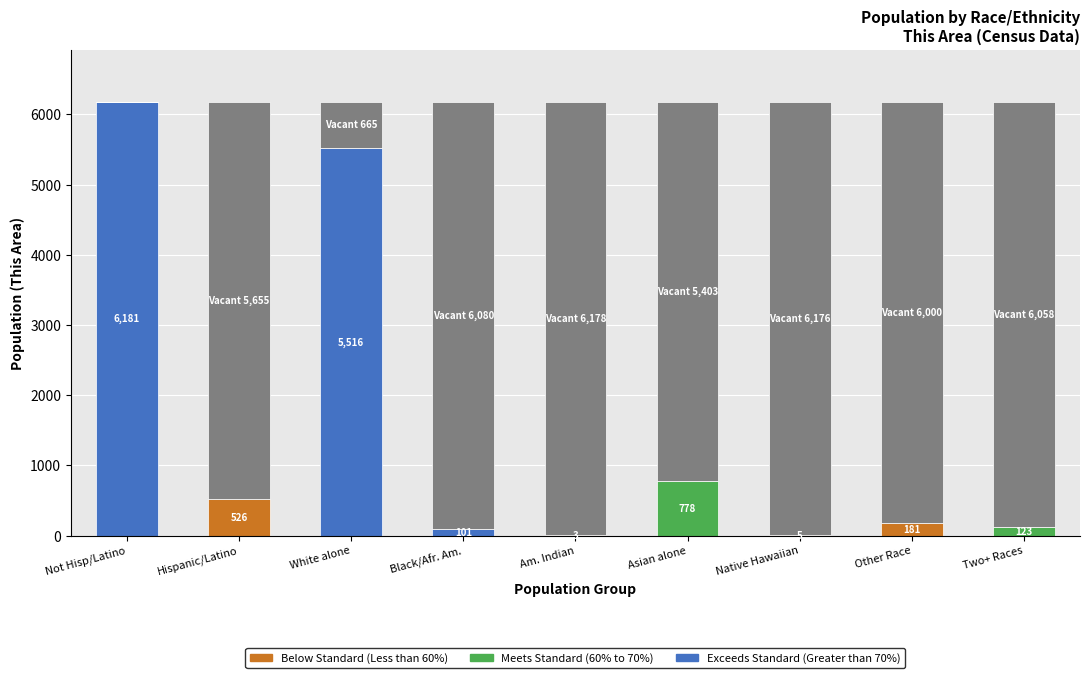

What is the label of the 8th bar from the right?

Hispanic/Latino